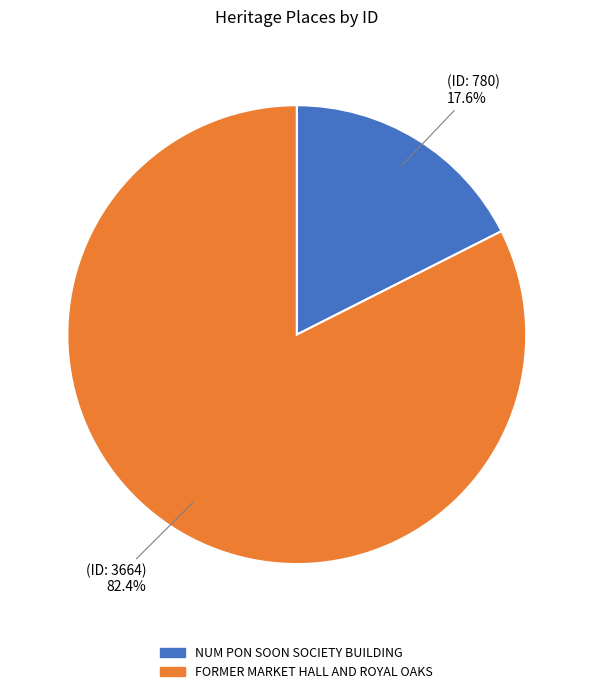

Is NUM PON SOON SOCIETY BUILDING the majority of the pie?

No